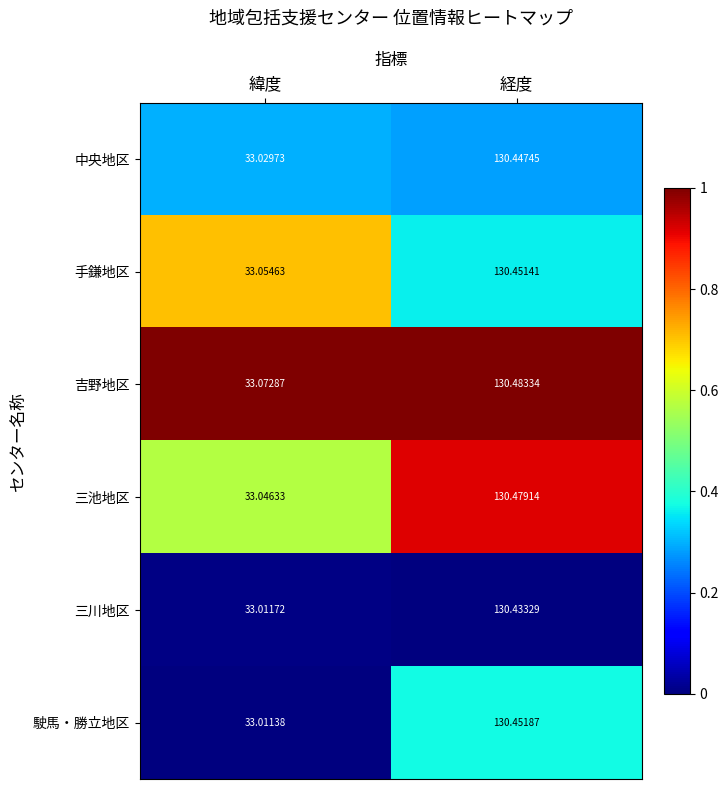

Which category has the highest value across all series?

経度